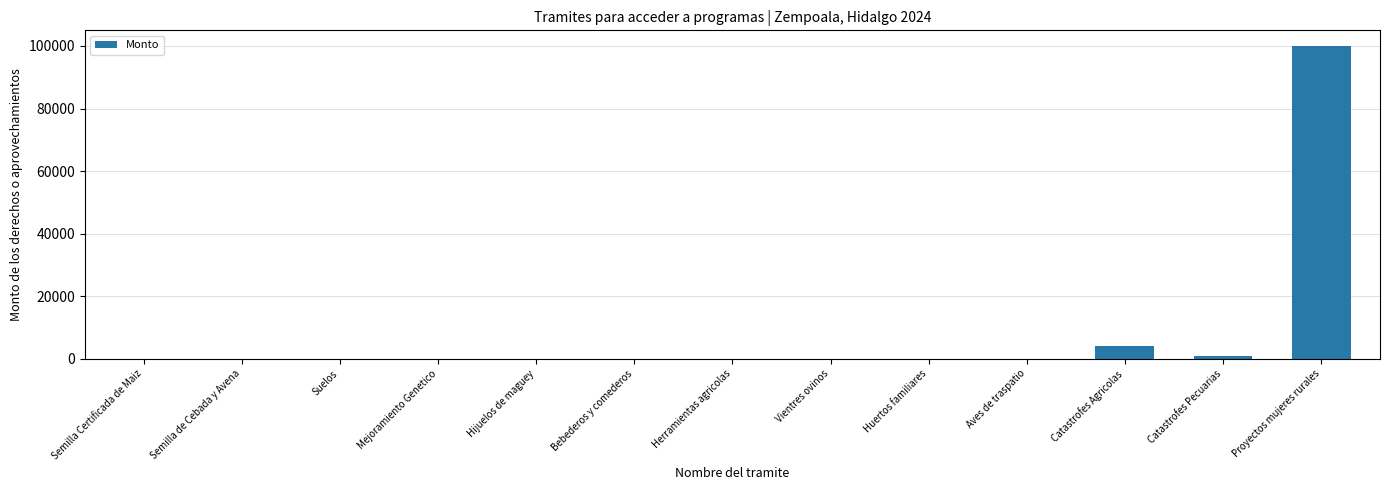

What is the maximum value shown in the chart?

100000